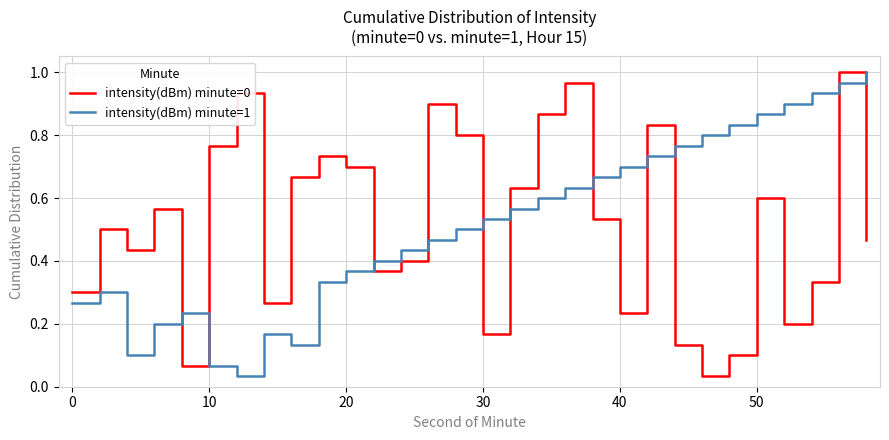

After their last crossing, which series has the higher values: intensity(dBm) minute=0 or intensity(dBm) minute=1?

intensity(dBm) minute=1